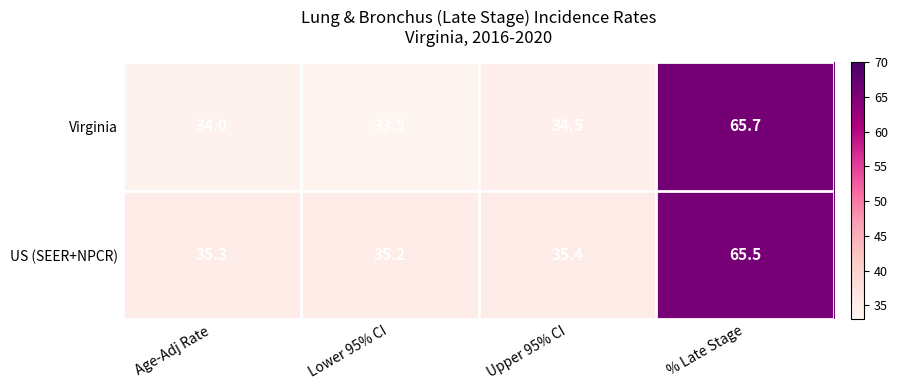

What is the difference between the second highest and second lowest values in the Virginia series?

0.5